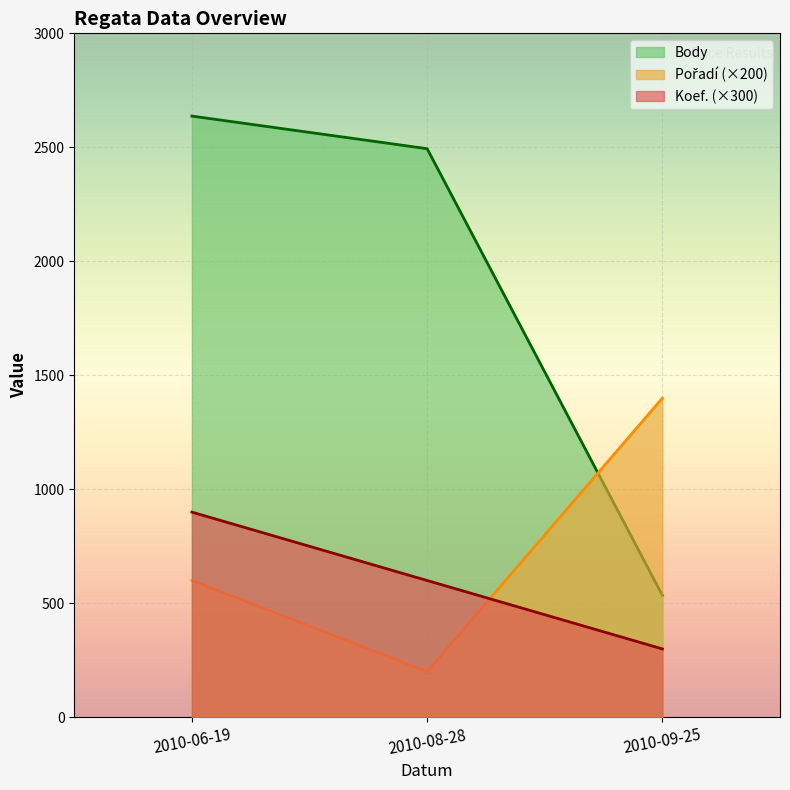

Is it true that Body equals 1047 at 2010-08-28?

False